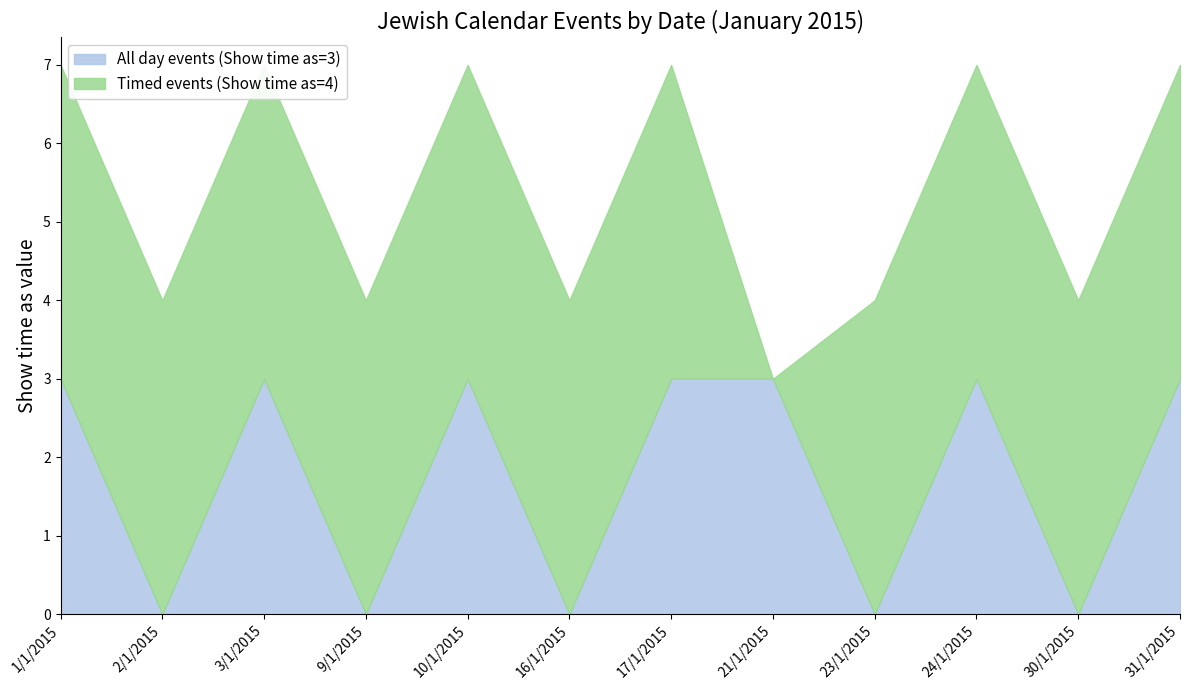

Reading left to right, transcribe all the data shown in this chart.

All day events (Show time as=3): 3	0	3	0	3	0	3	3	0	3	0	3
Timed events (Show time as=4): 4	4	4	4	4	4	4	0	4	4	4	4